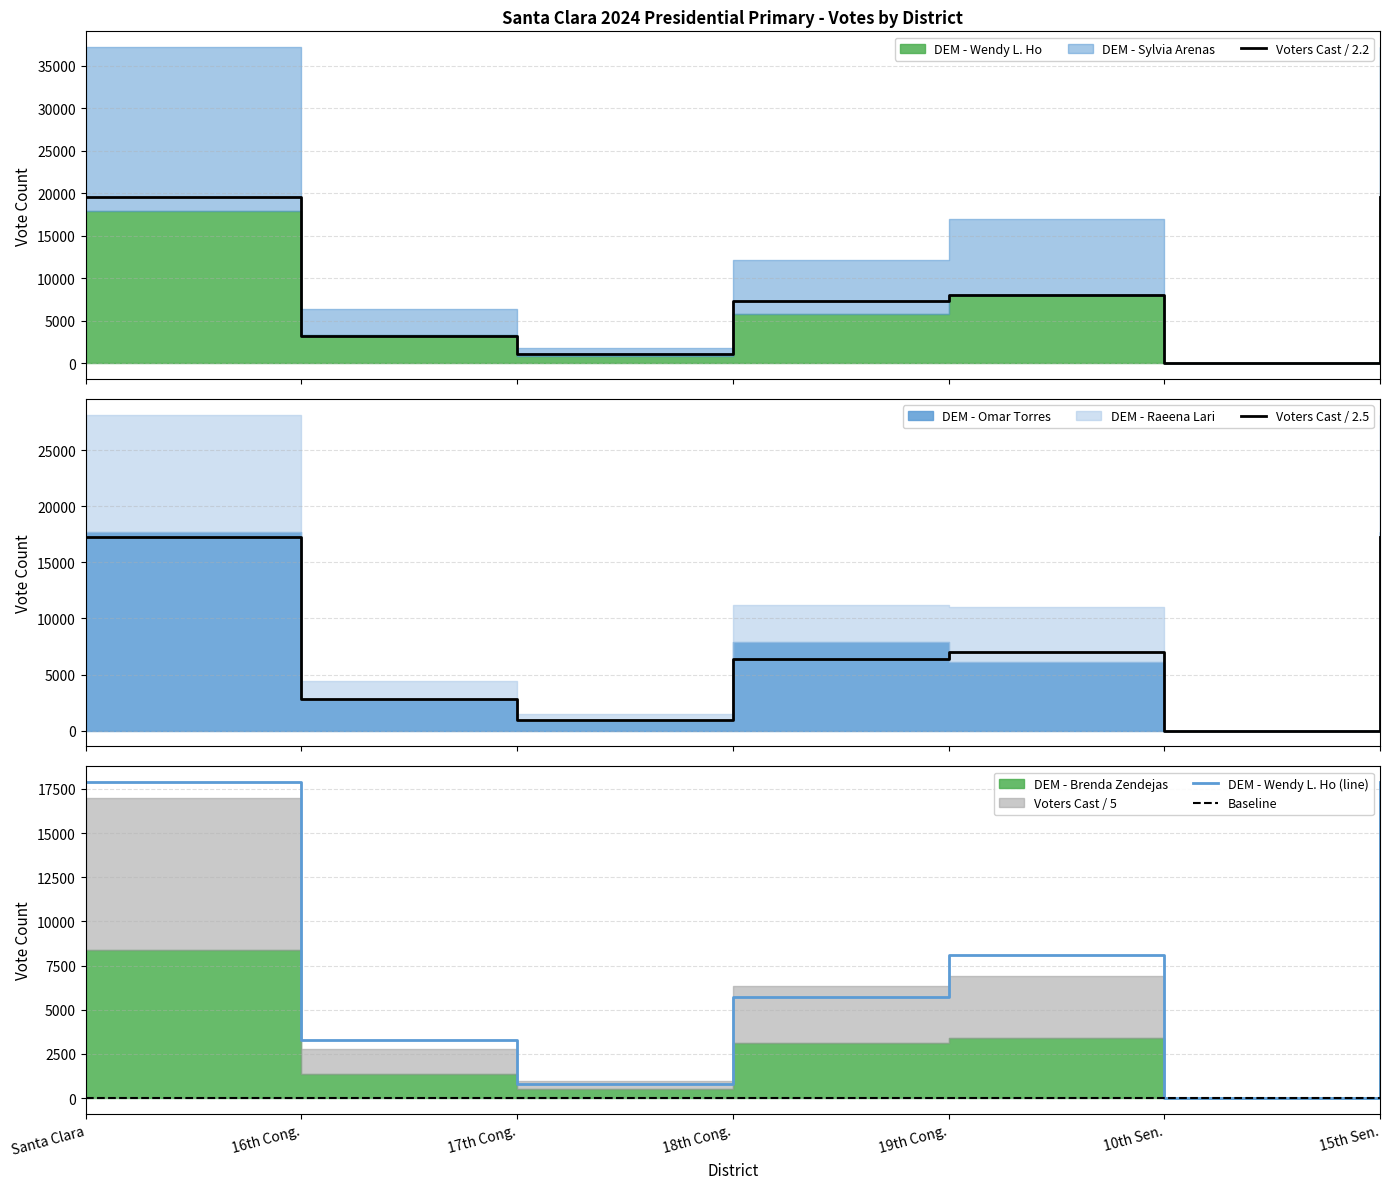

What is the difference between the maximum and minimum values in the Voters Cast / 2.5 series?

17211.6